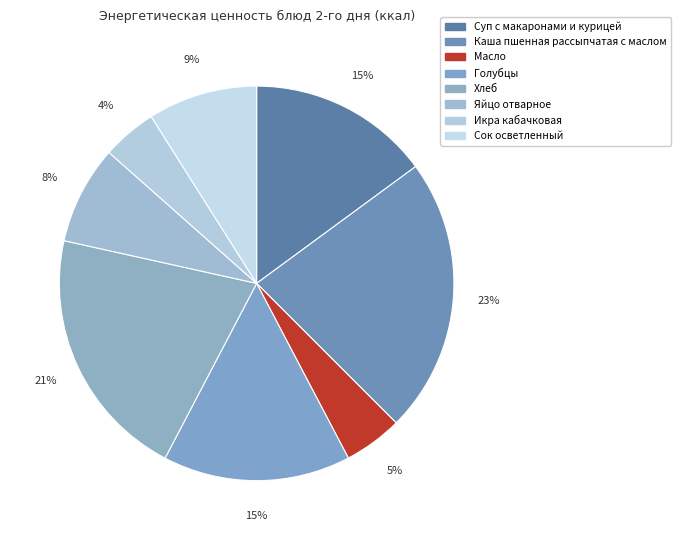

Which category has the smallest portion of the pie?

Икра кабачковая